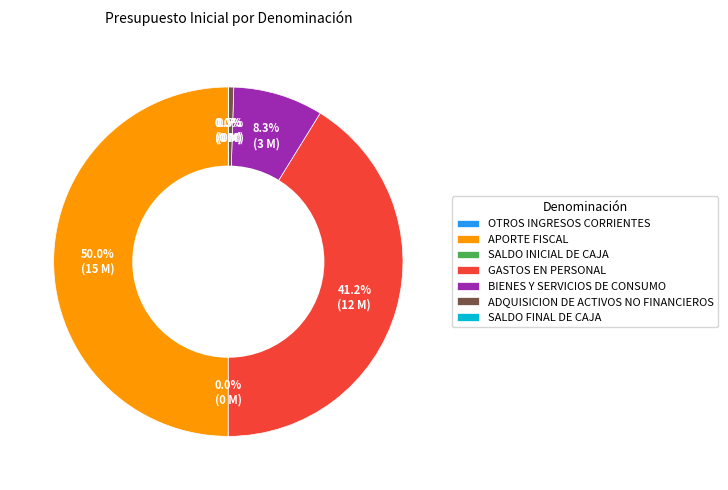

Is GASTOS EN PERSONAL the majority of the pie?

No